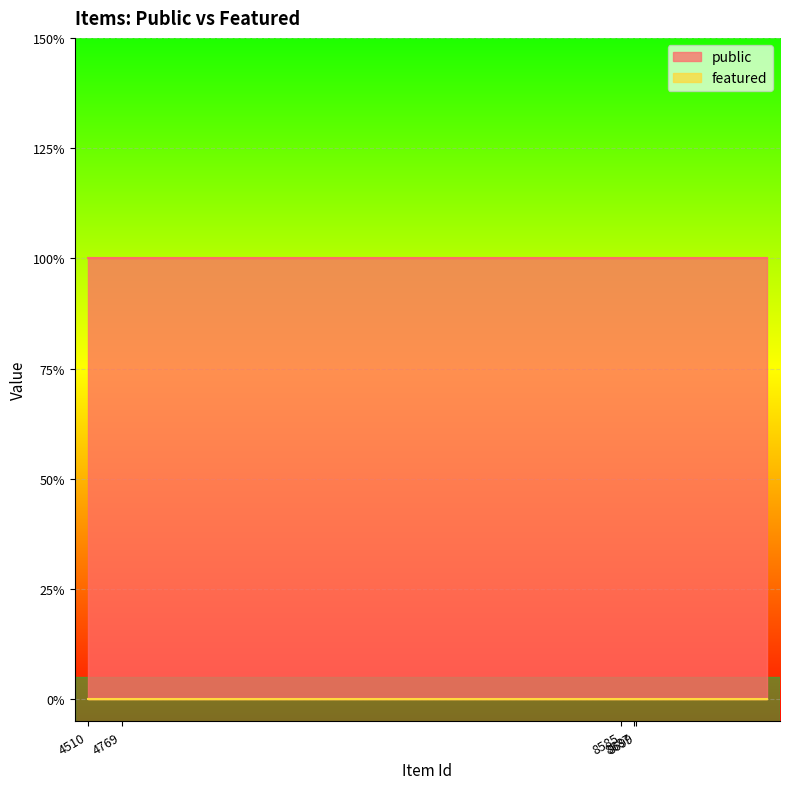

List the series in order of their overall mean, lowest first.

featured, public